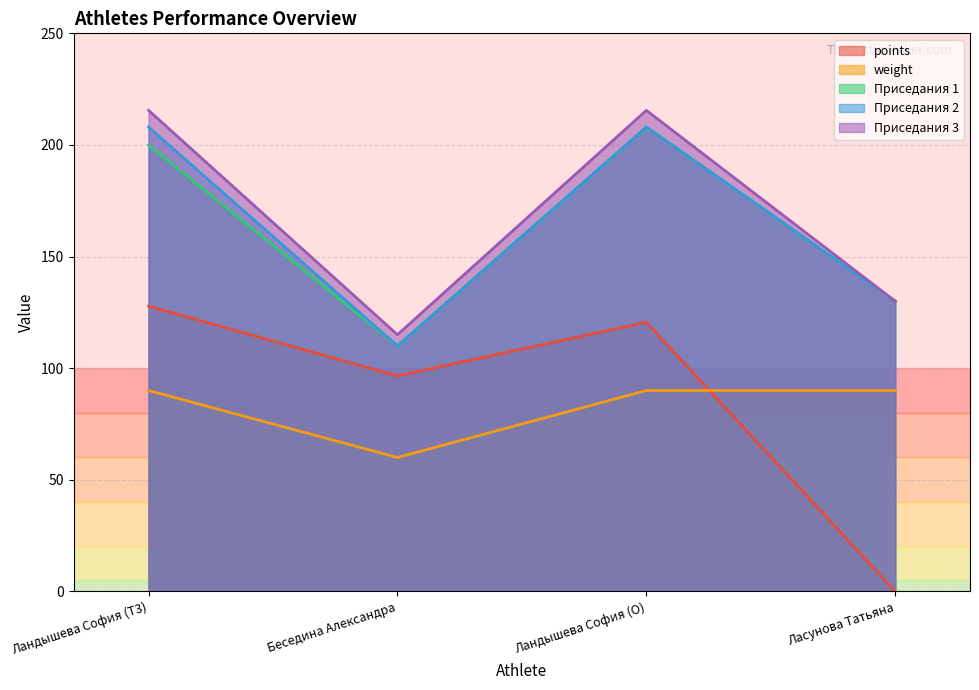

Which series has the largest total across all categories?

Приседания 3